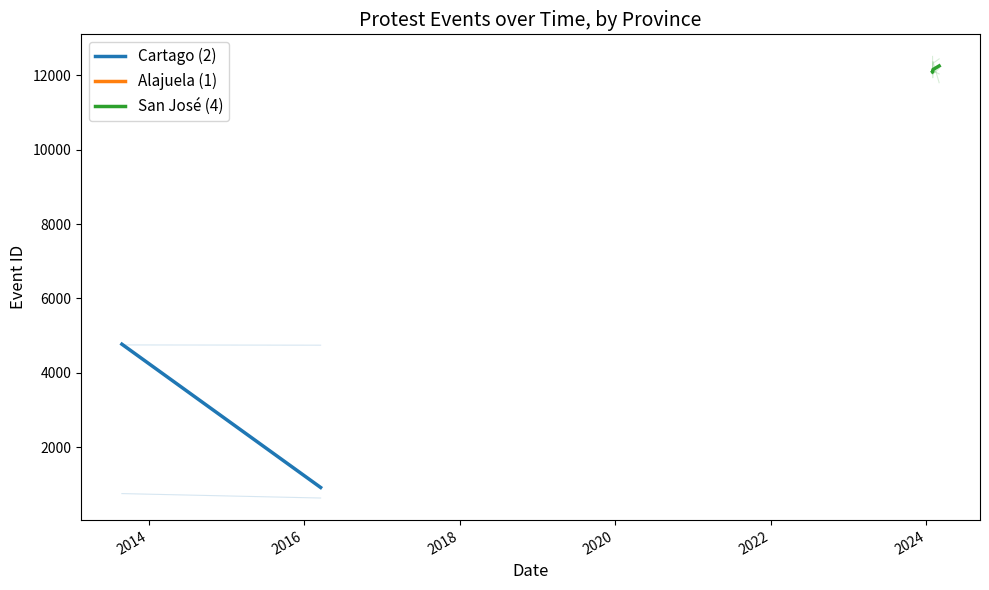

Is this an area chart (filled region under the line)?

No